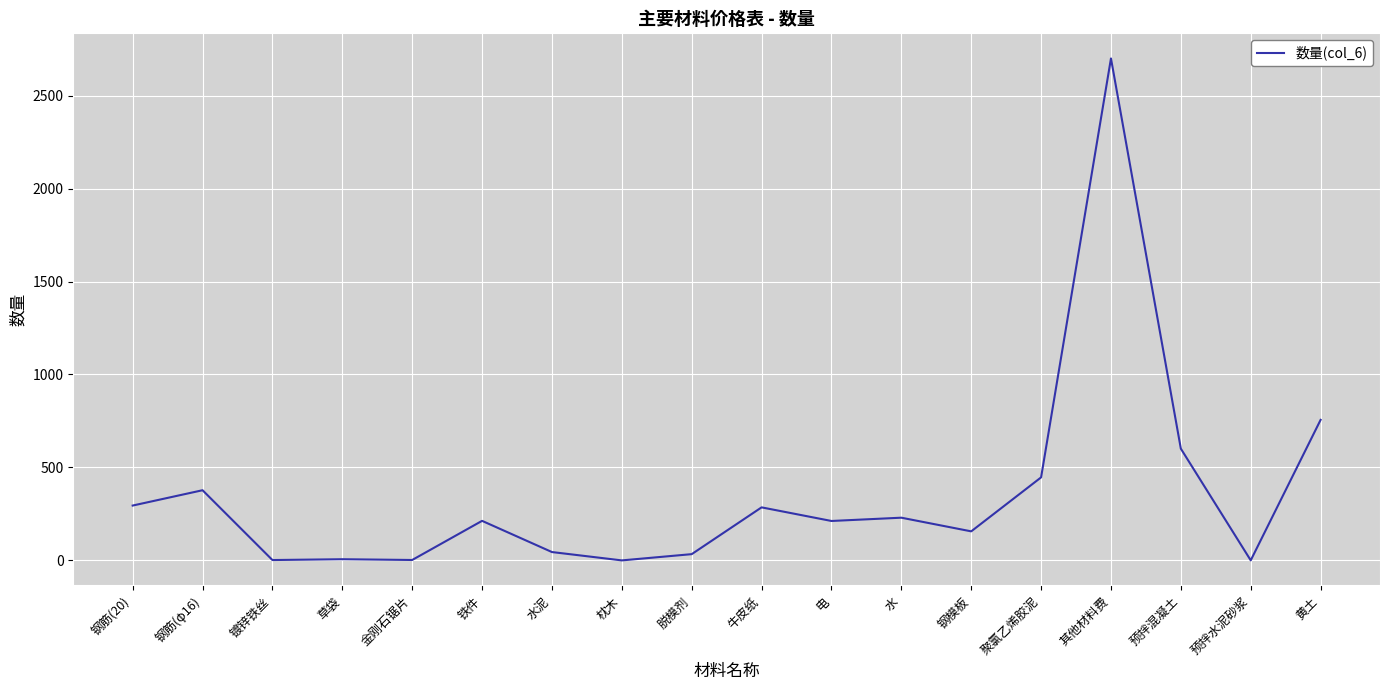

What is the change in value from 聚氯乙烯胶泥 to 预拌混凝土?

+154.4